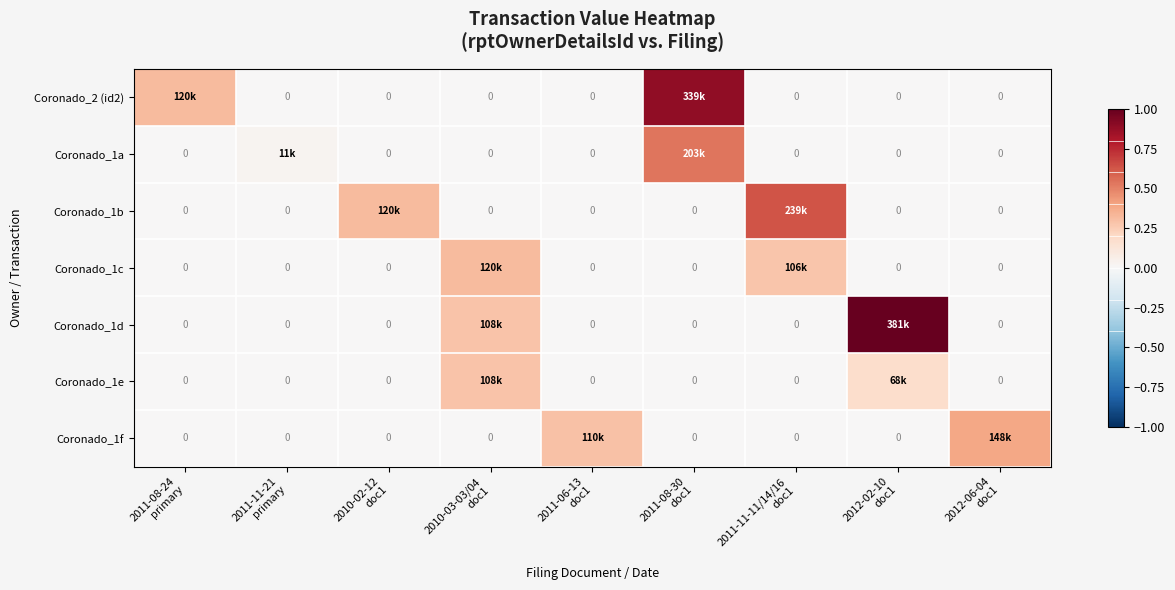

Count the number of categories in the chart.

9